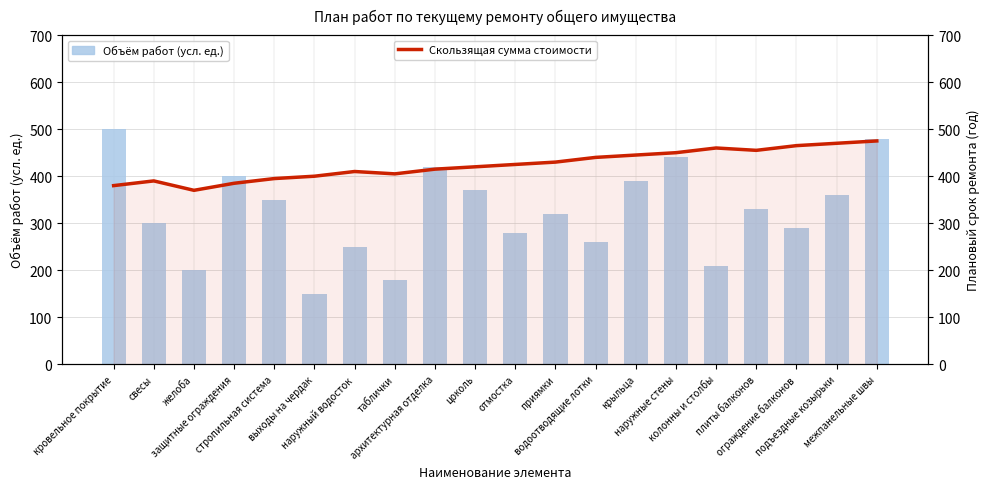

Which category has the lowest value across all series?

выходы на чердак